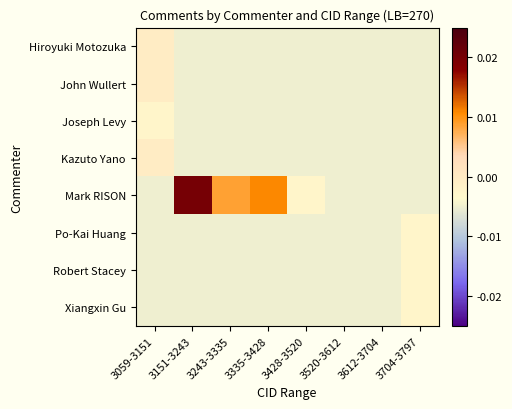

At how many categories does at least one series exceed 0?

3